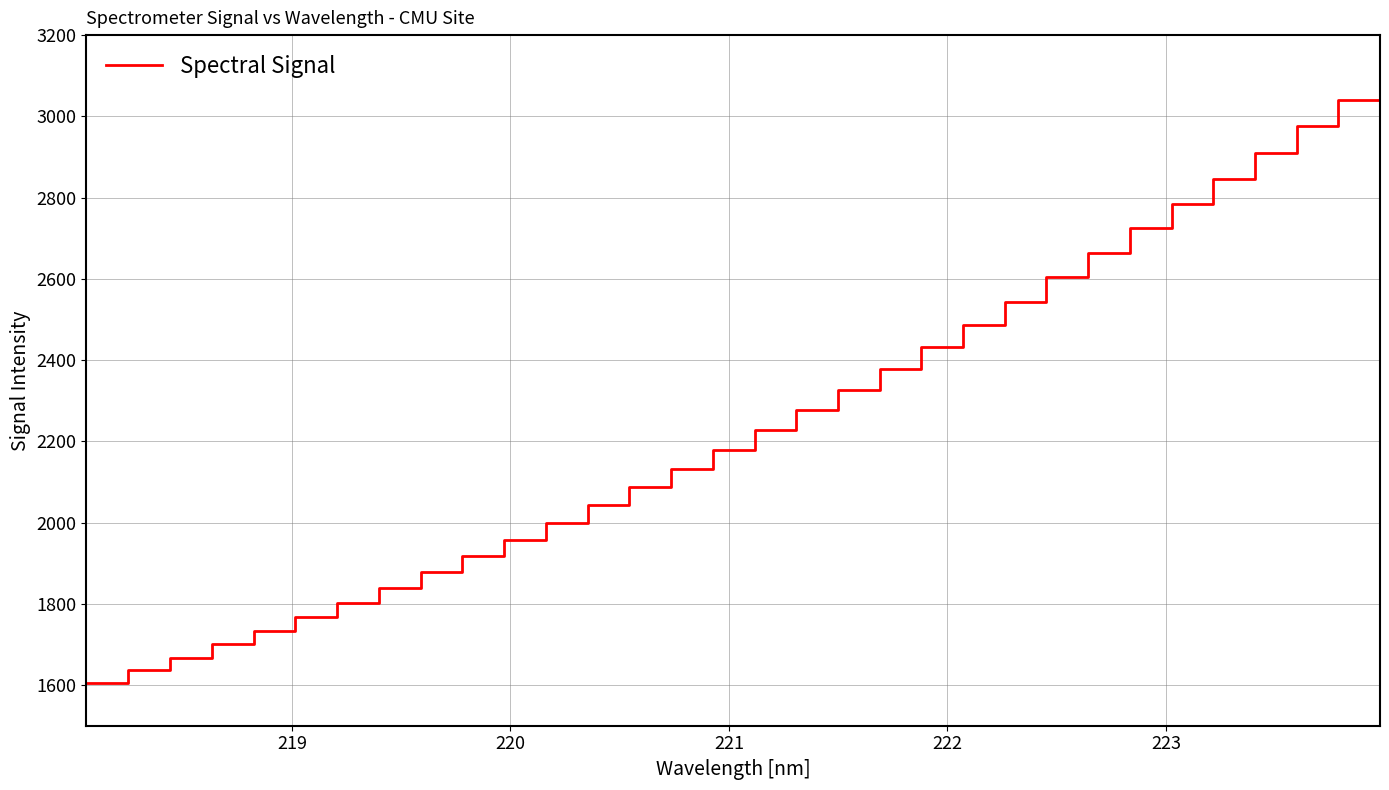

Reading left to right, extract all data points from this chart.

1606.2	1638.0	1666.9	1702.0	1733.5	1766.7	1803.2	1839.4	1877.7	1917.9	1958.2	1999.2	2043.4	2087.3	2132.2	2178.7	2228.7	2278.0	2327.4	2378.2	2432.3	2487.4	2544.0	2603.7	2662.4	2724.8	2783.9	2845.8	2910.8	2975.5	3040.5	3111.4